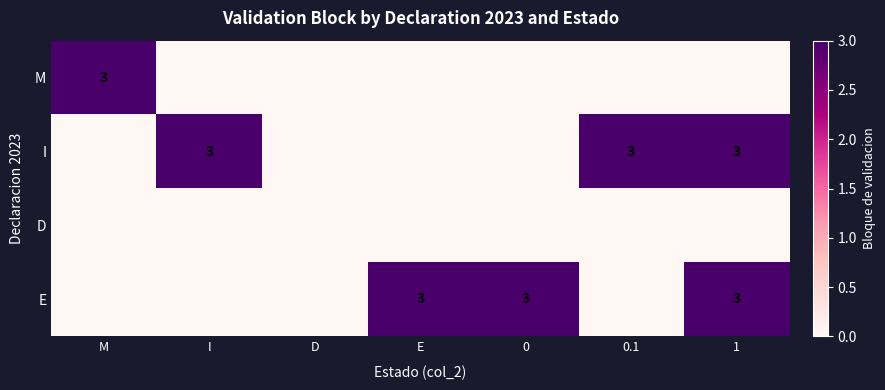

What is the difference between the highest and lowest values at E?

3